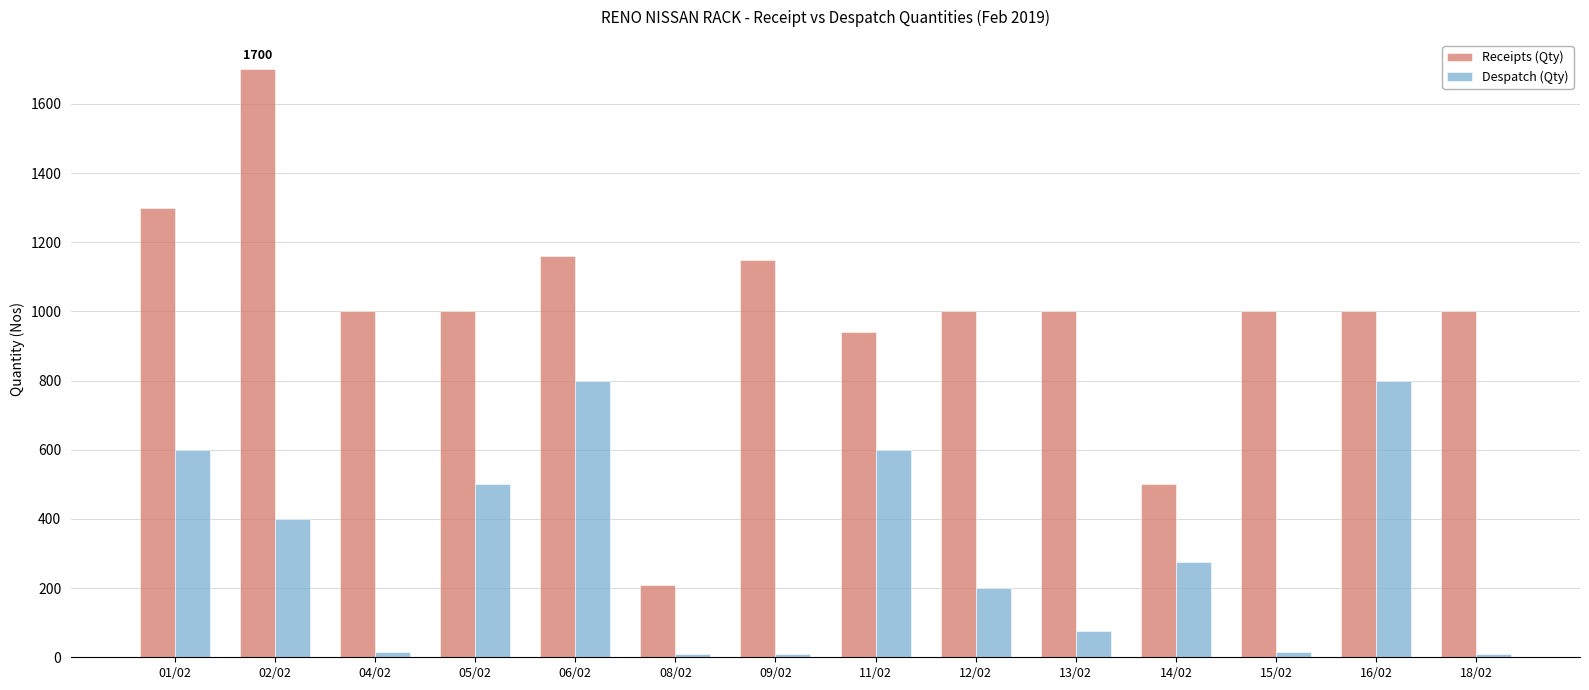

What is the sum of all Despatch (Qty) values?

4310